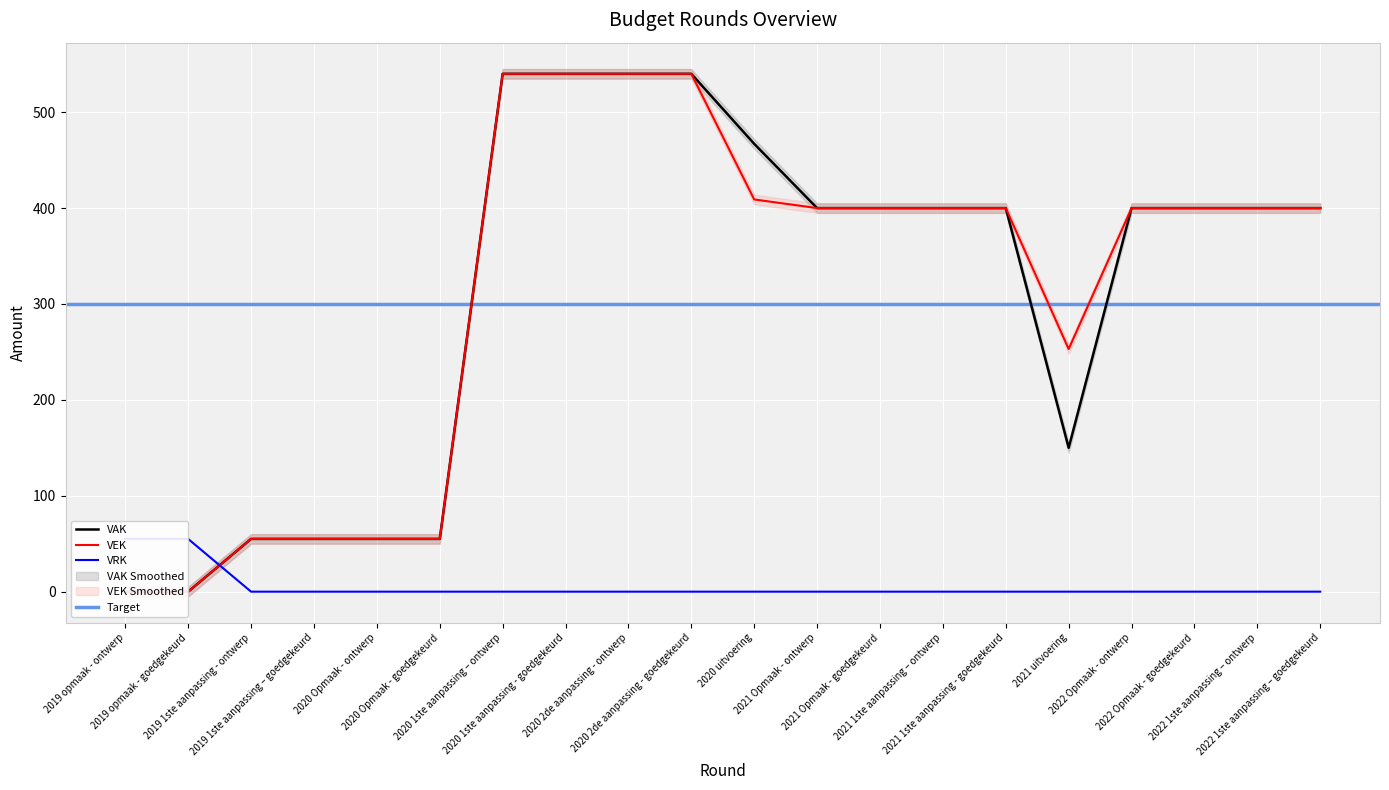

What is the difference between the highest and lowest values at 2019 opmaak - goedgekeurd?

55